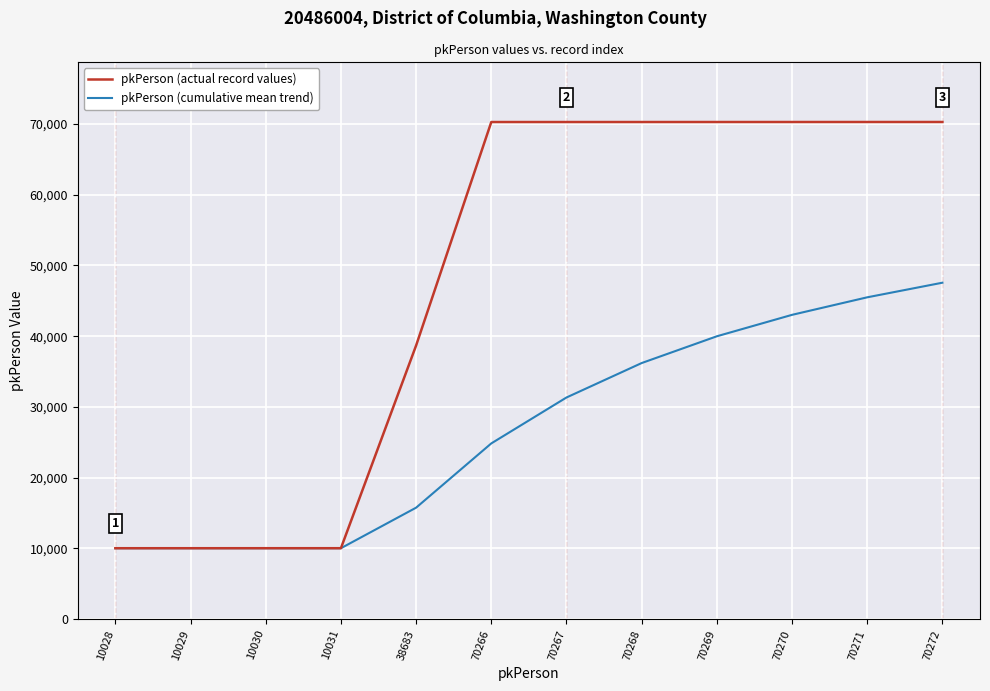

Is the value of pkPerson (cumulative mean trend) at 70268 greater than the value of pkPerson (actual record values) at 70270?

No